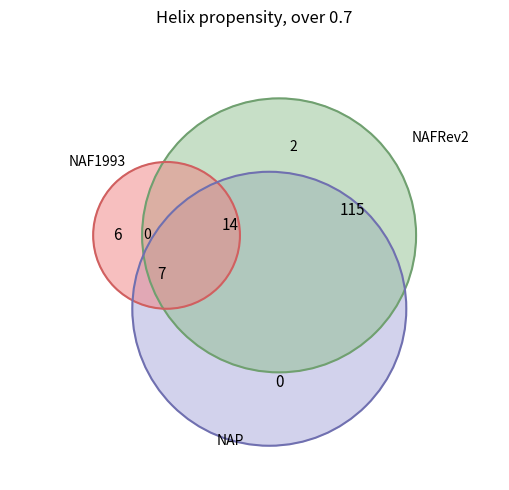

To the nearest percent, what is the average slice percentage?

5%